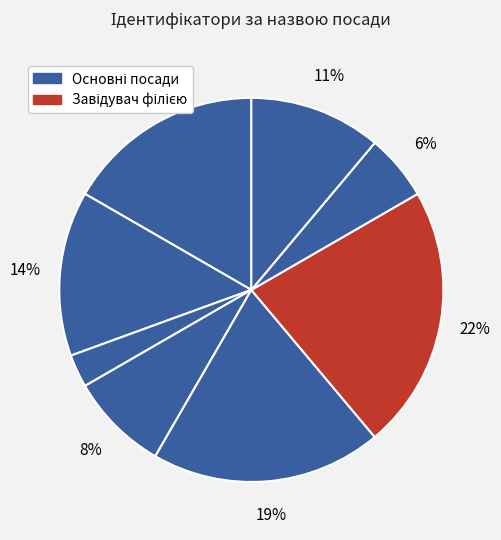

How many segments does this pie chart have?

8